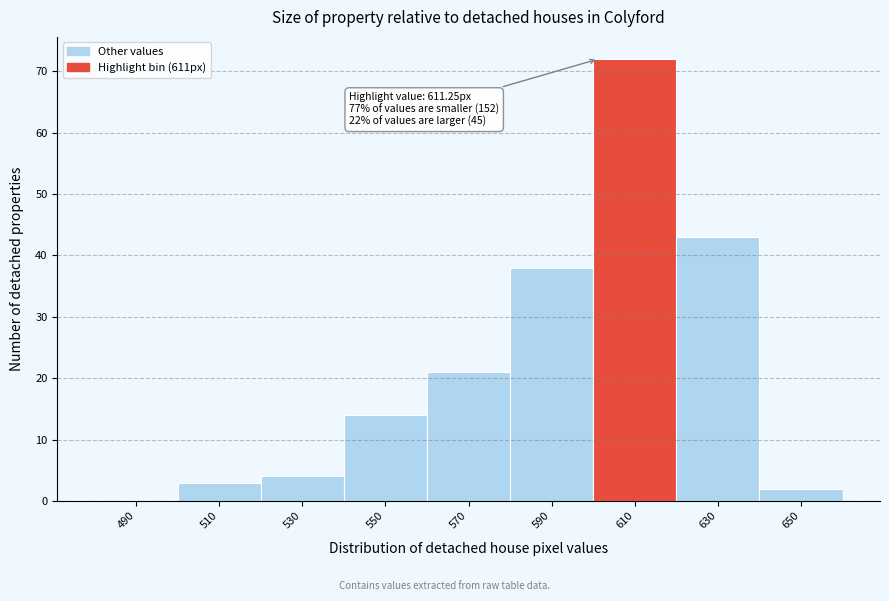

Reading left to right, extract all data points from this chart.

490=0	510=3	530=4	550=14	570=21	590=38	610=72	630=43	650=2